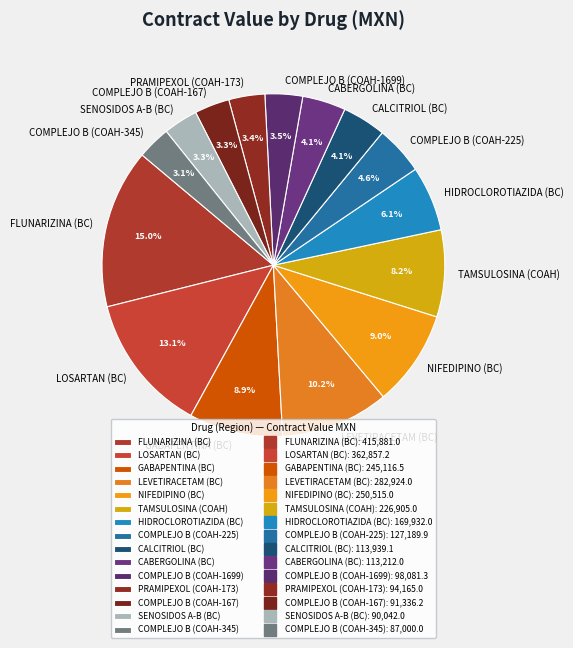

Does HIDROCLOROTIAZIDA (BC) account for over 50% of the chart?

No